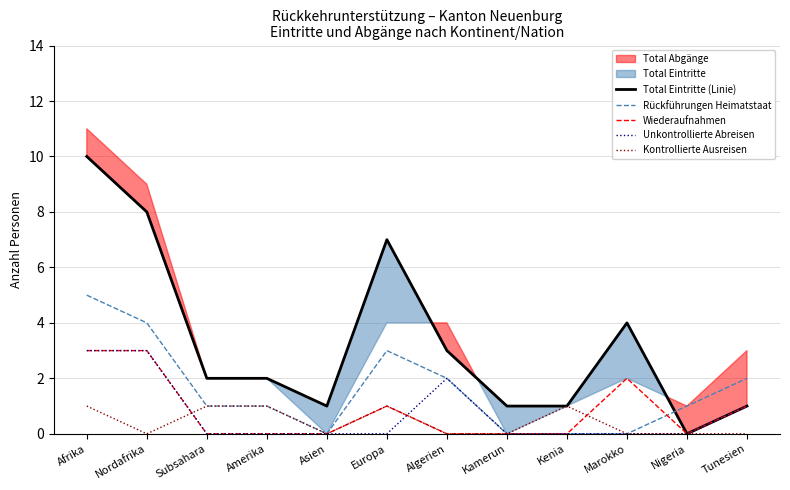

Is the value of Kontrollierte Ausreisen at Asien greater than the value of Wiederaufnahmen at Algerien?

No